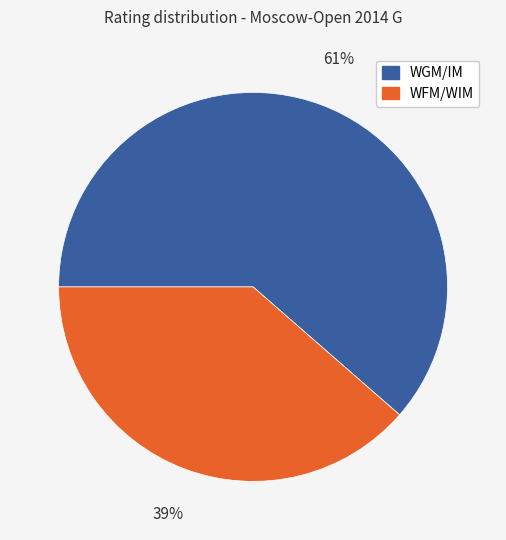

Between WGM/IM and WFM/WIM, which is larger?

WGM/IM